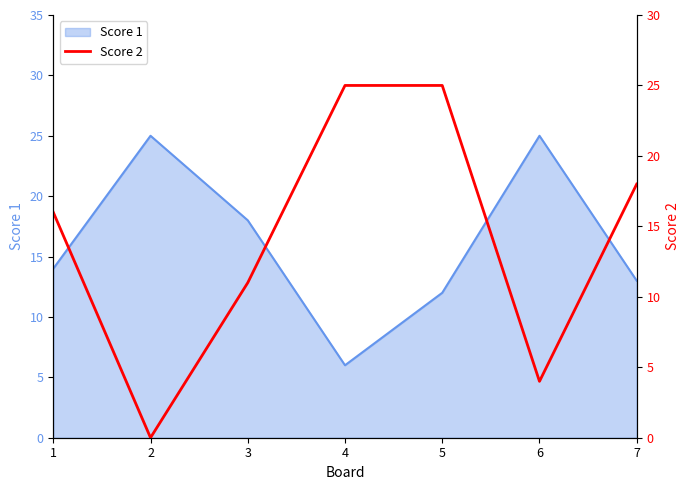

Read the Score 1 value at 4.

6